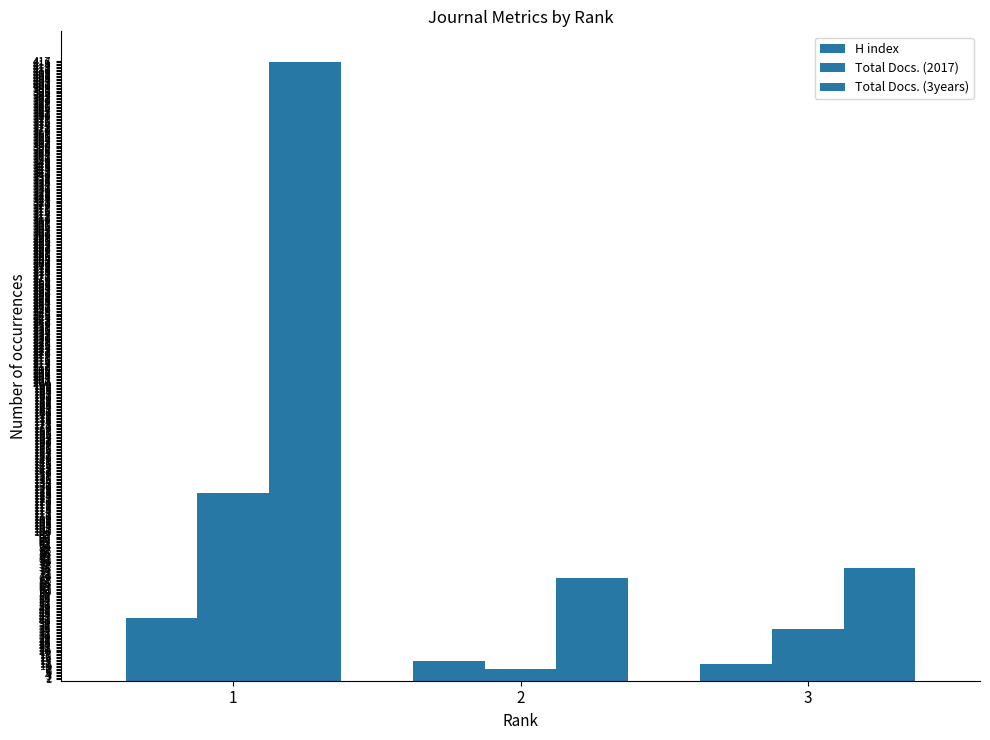

Is it true that Total Docs. (3years) equals 69 at 2?

True